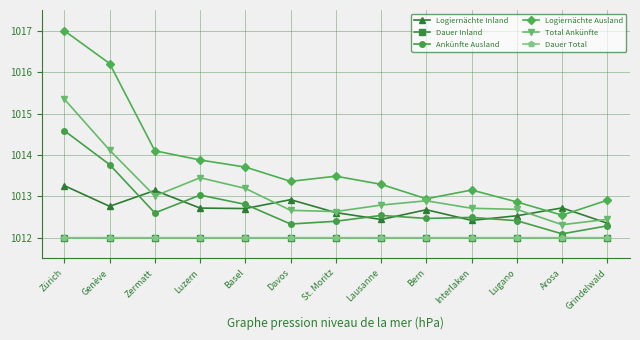

At which category is the sum across all series the highest?

Zürich